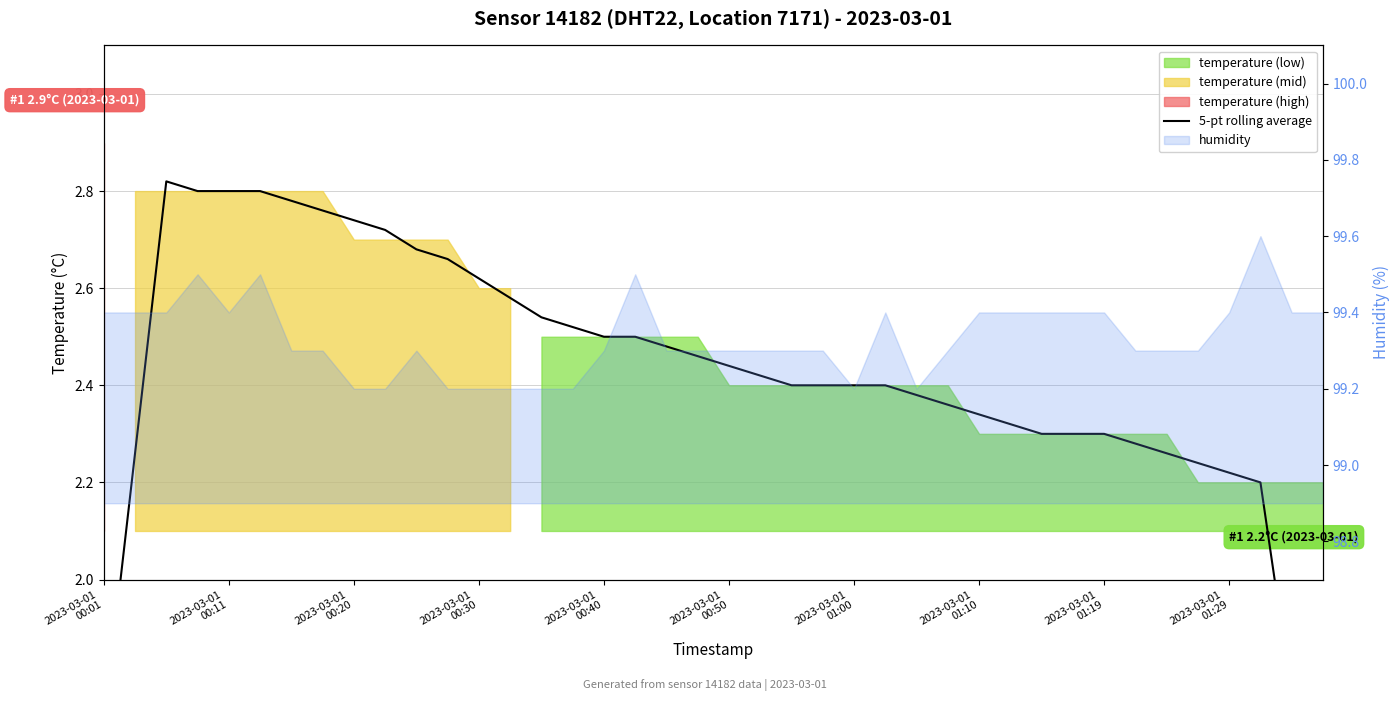

Where does the data first go above 2?

2023-03-01
00:11